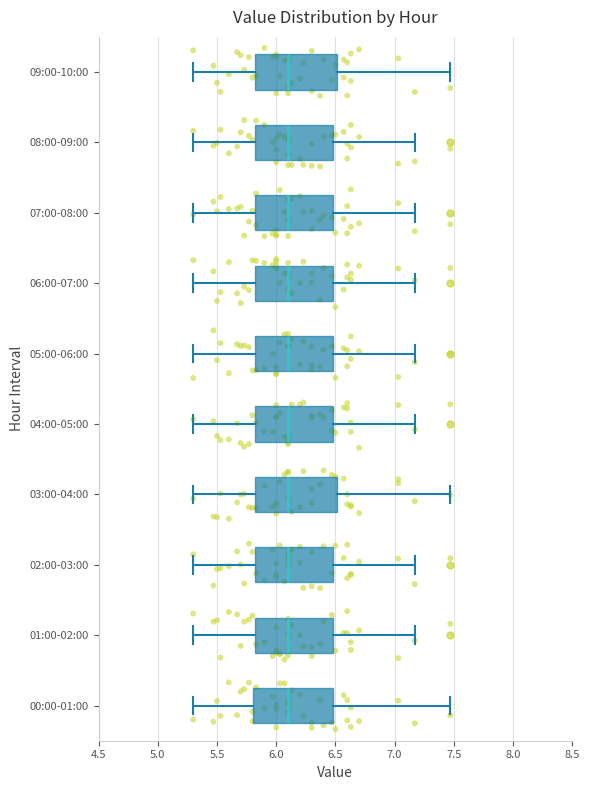

Where is the right edge of the box for 06:00-07:00 on the x-axis? The values are not printed on the chart, so give them approximately, as read against the axis.

6.50